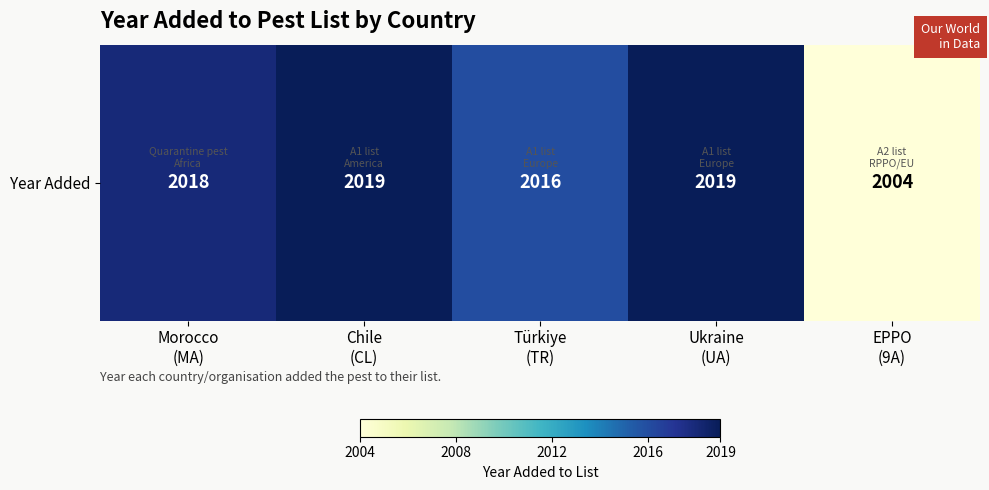

Where does the data first go above 2018?

Chile
(CL)